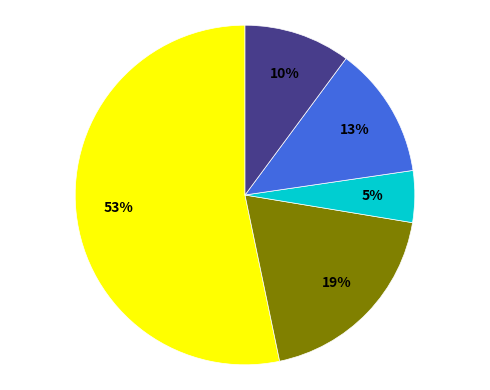

Does any single category account for the majority?

Yes